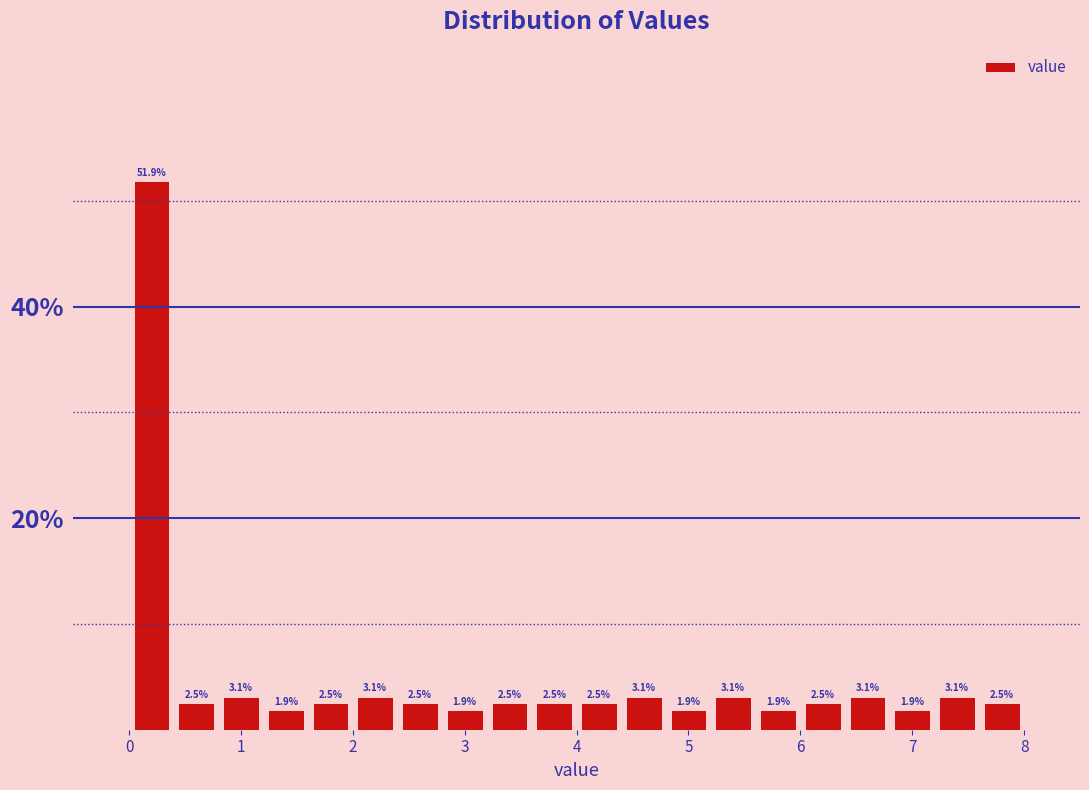

Reading left to right, transcribe this chart: for each bar, give the range it covers on the x-axis and its height.

0.0 to 0.4: 51.9
0.4 to 0.8: 2.5
0.8 to 1.2: 3.1
1.2 to 1.6: 1.9
1.6 to 2.0: 2.5
2.0 to 2.4: 3.1
2.4 to 2.8: 2.5
2.8 to 3.2: 1.9
3.2 to 3.6: 2.5
3.6 to 4.0: 2.5
4.0 to 4.4: 2.5
4.4 to 4.8: 3.1
4.8 to 5.2: 1.9
5.2 to 5.6: 3.1
5.6 to 6.0: 1.9
6.0 to 6.4: 2.5
6.4 to 6.8: 3.1
6.8 to 7.2: 1.9
7.2 to 7.6: 3.1
7.6 to 8.0: 2.5